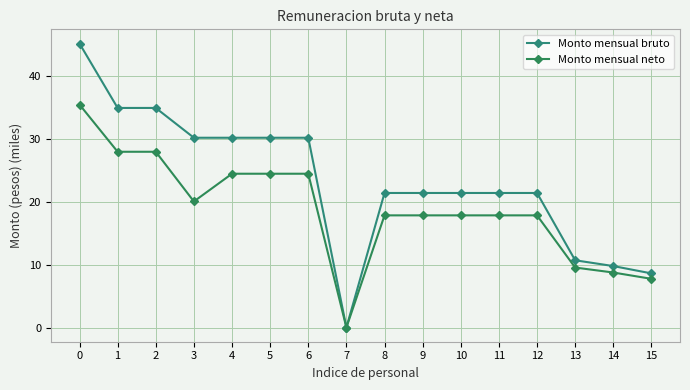

Which series changed the most between 2 and 8?

Monto mensual bruto